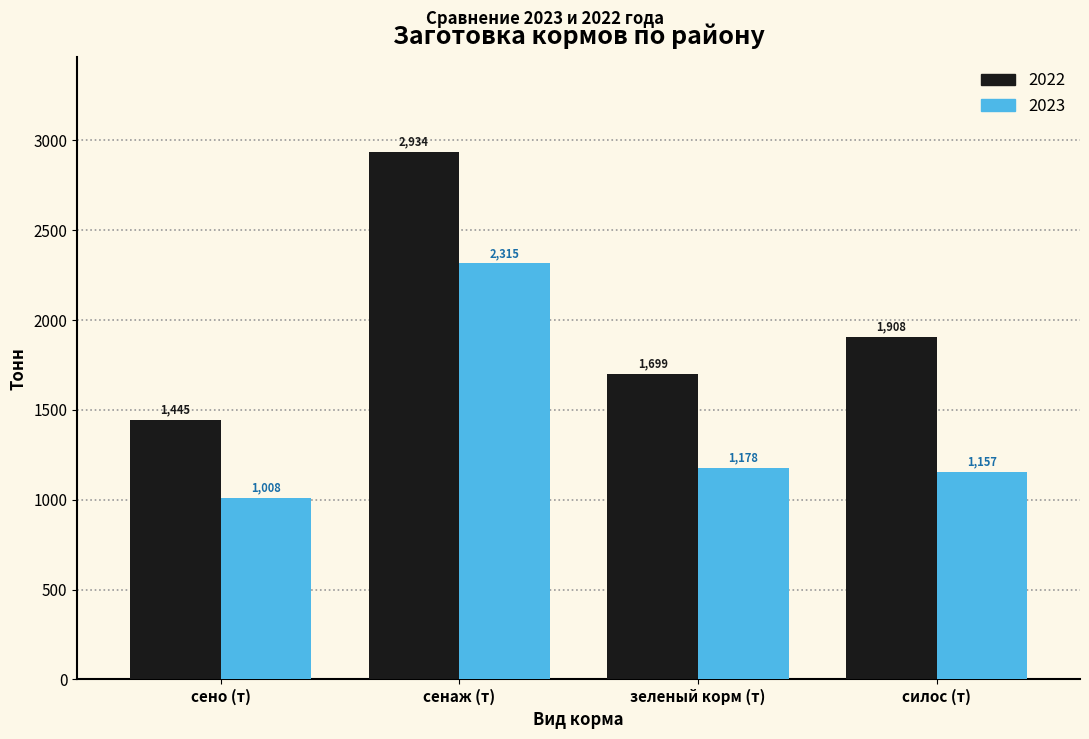

What is the total value across all series at сено (т)?

2453.0